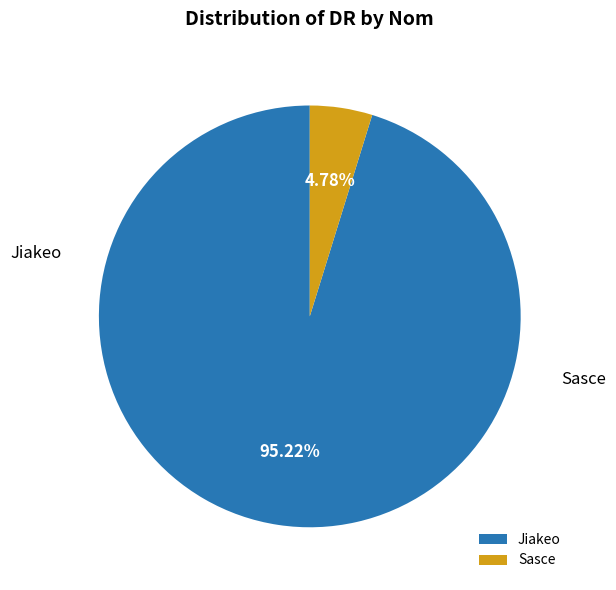

To the nearest percent, what is the difference between the largest and smallest slice percentages?

90%